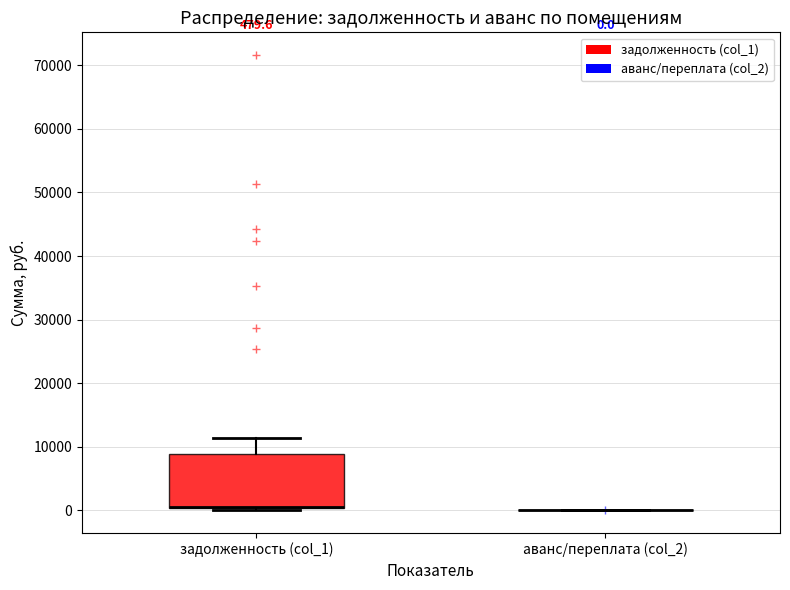

Comparing the boxes themselves (not the whiskers), which one is the tallest?

задолженность (col_1)